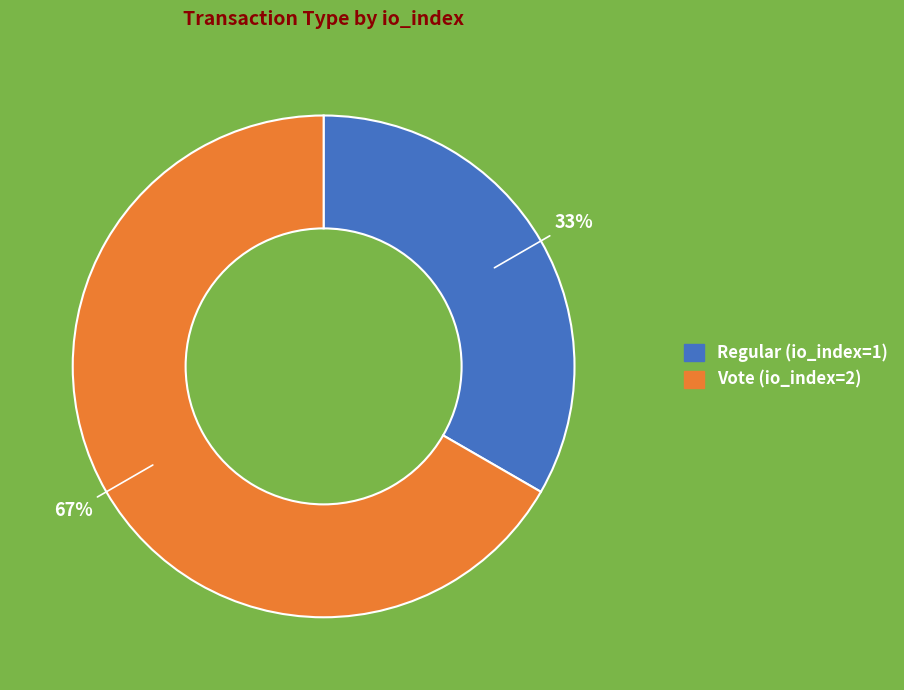

Do Regular (io_index=1) and Vote (io_index=2) together represent more than half of the pie?

Yes